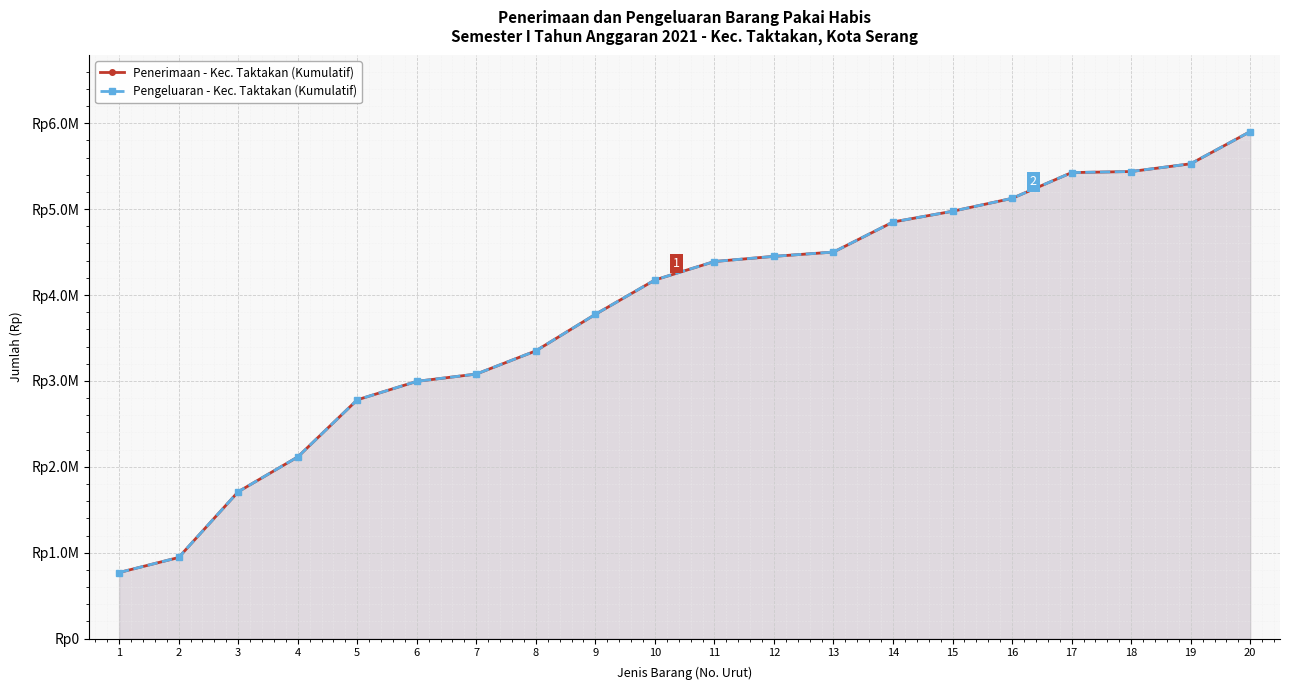

How many data points does each series have?

20